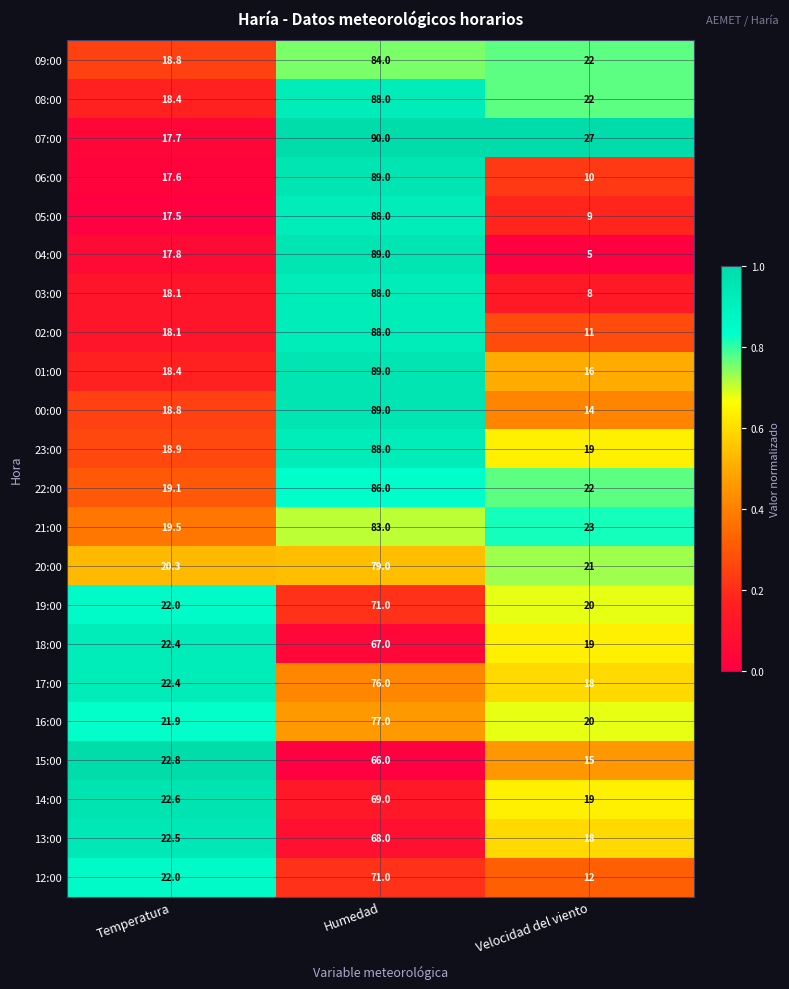

What is the difference between the 06:00 values at Temperatura and Velocidad del viento?

7.6